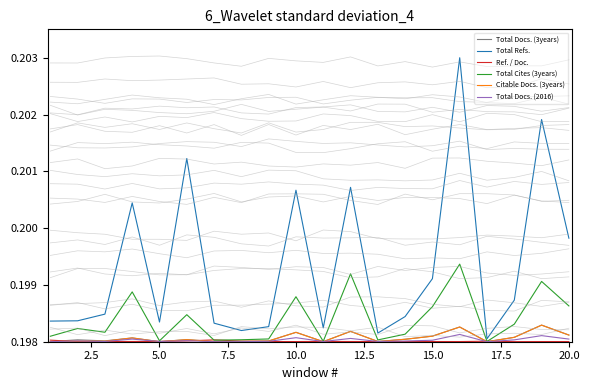

True or false: Total Cites (3years) and Total Docs. (2016) intersect in this chart.

False